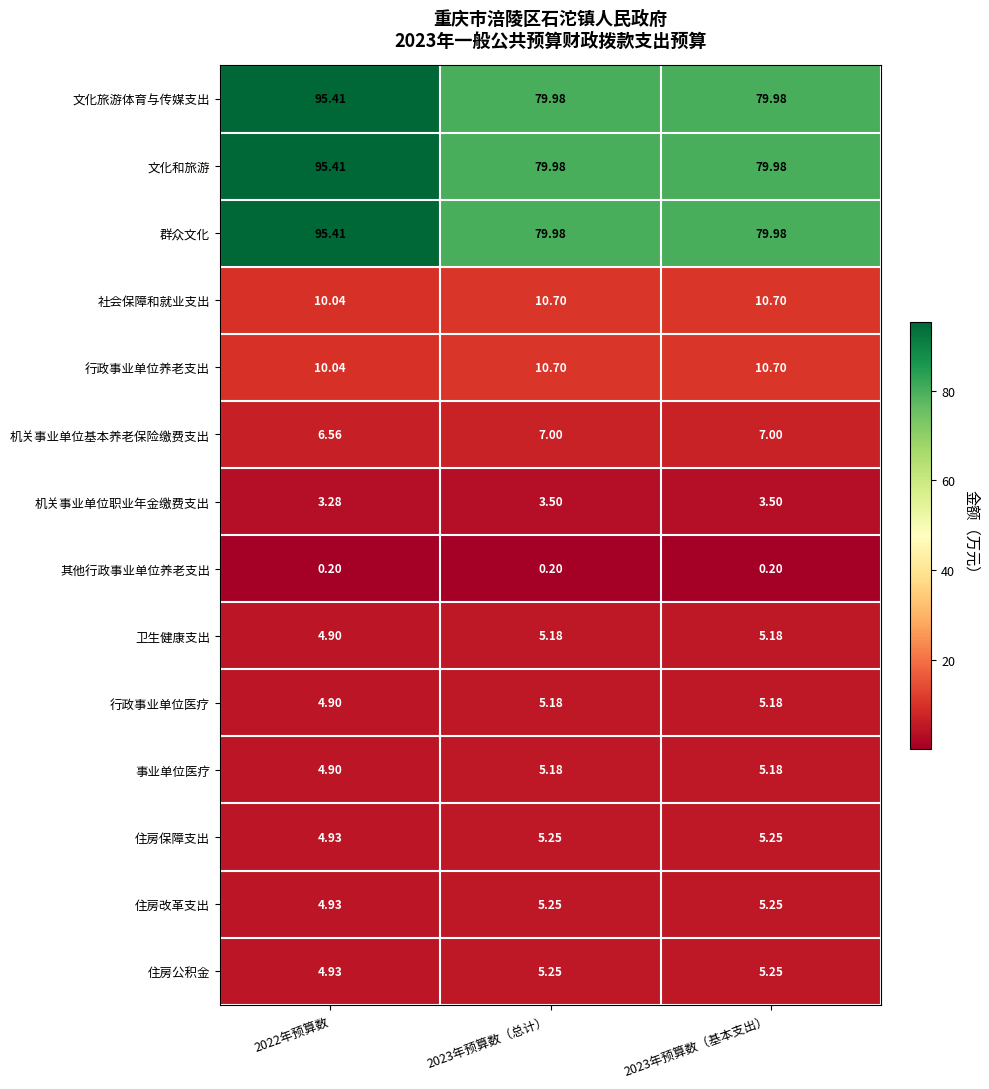

Is the value of 其他行政事业单位养老支出 at 2023年预算数（基本支出） greater than the value of 文化和旅游 at 2023年预算数（基本支出）?

No